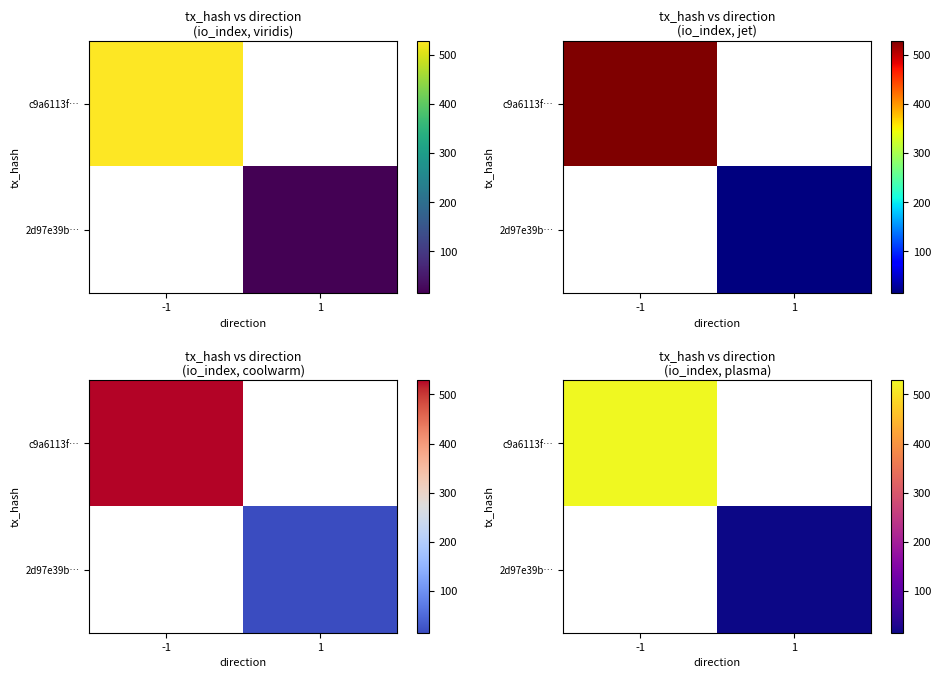

At which category does the chart reach its minimum across all series?

1